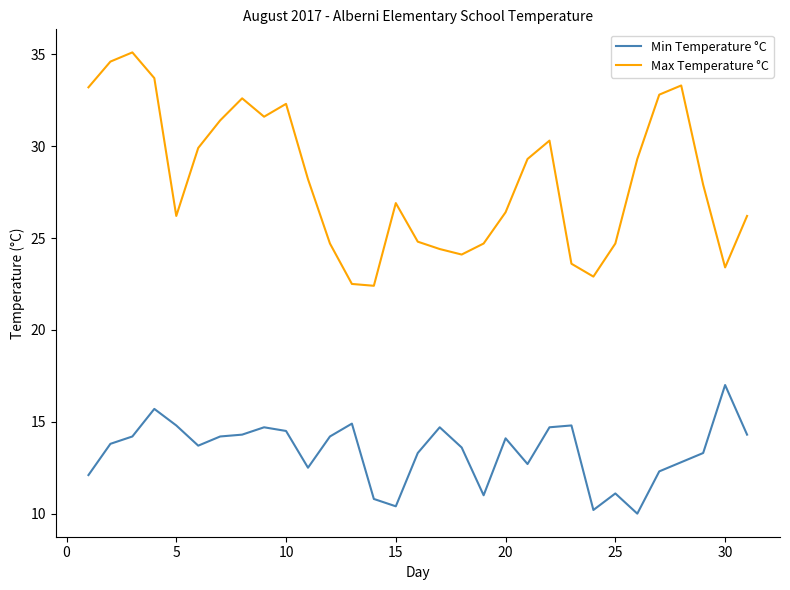

Which series has the widest spread of values?

Max Temperature °C